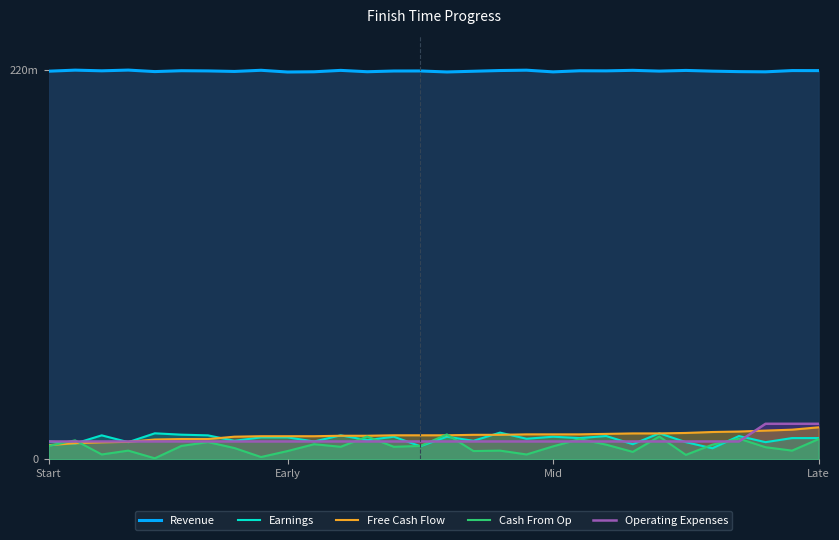

What is the minimum value for Revenue?

218.9